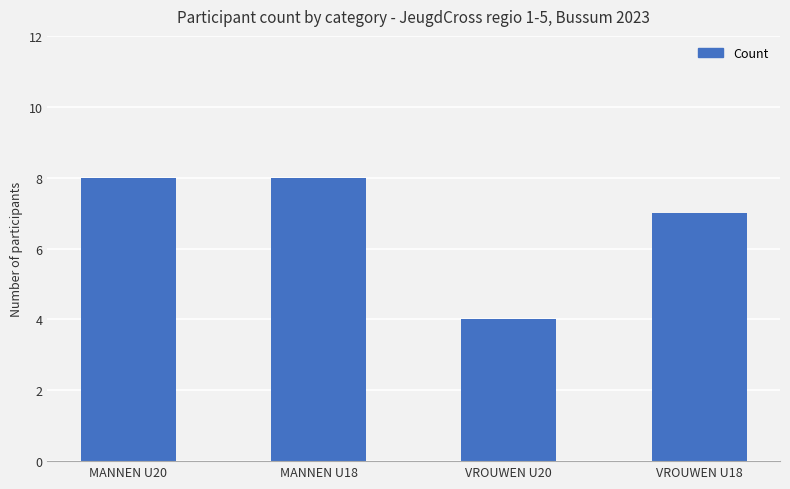

Approximately how many times larger is the value at VROUWEN U20 compared to MANNEN U20?

0.5